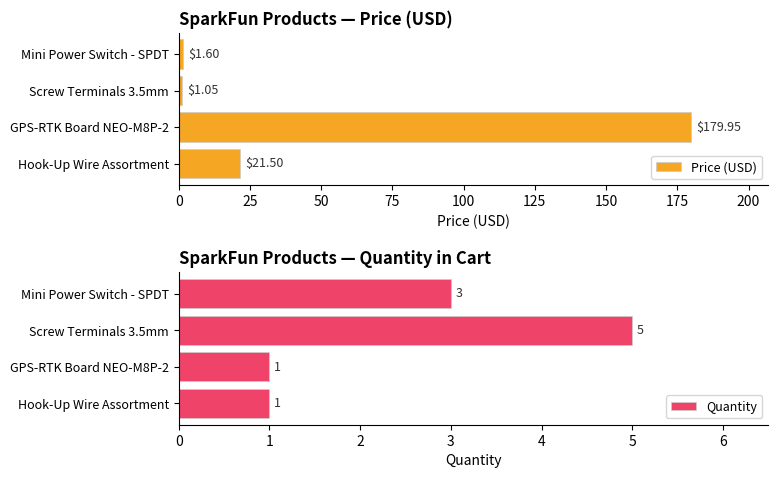

What is the value of the Quantity bar at the 3rd from the left?

1.0